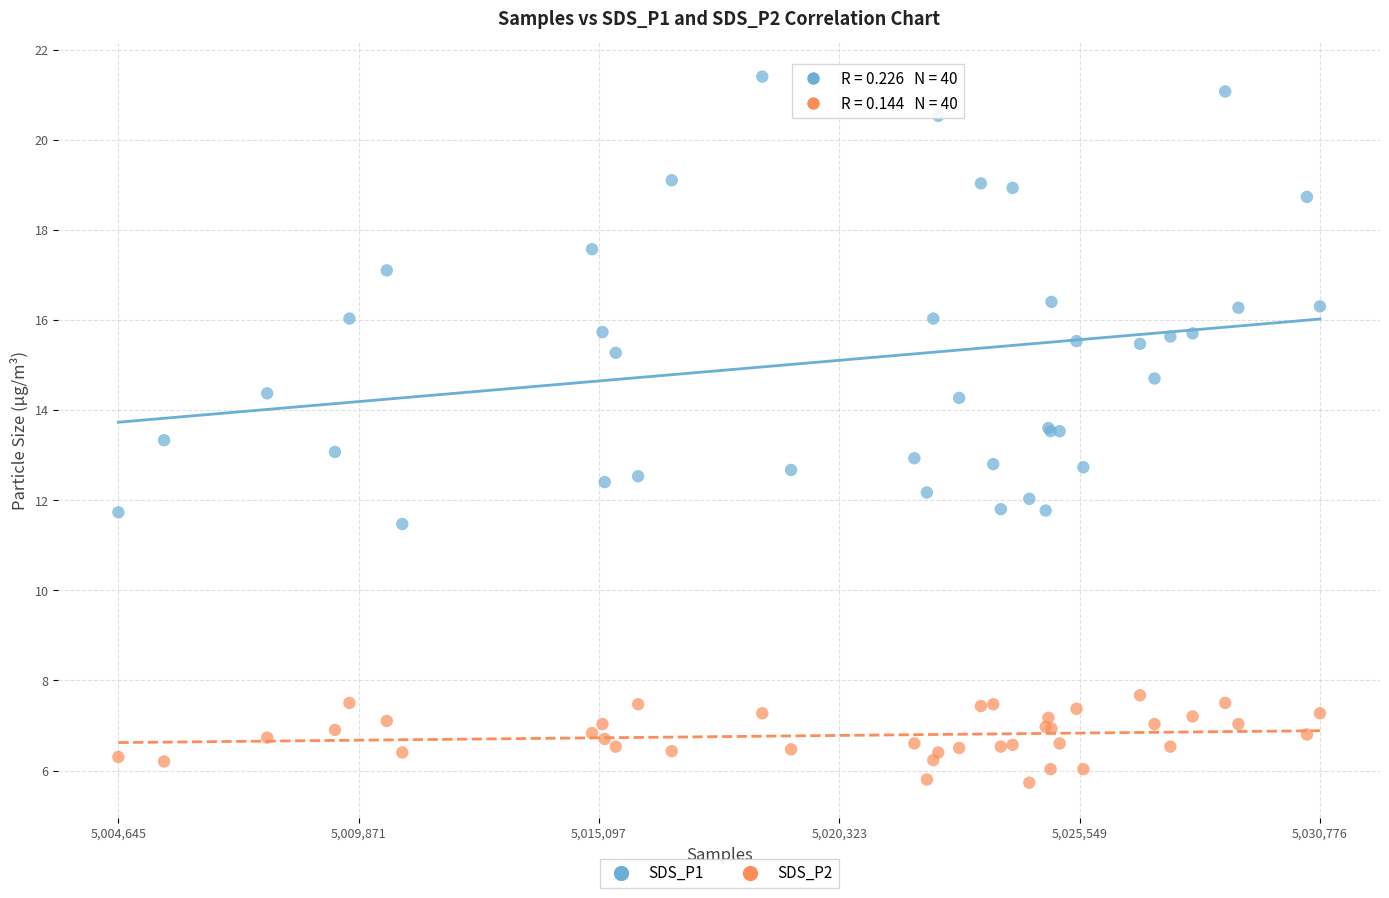

What is the X range (max minus min) for the scatter plot?

26131.0